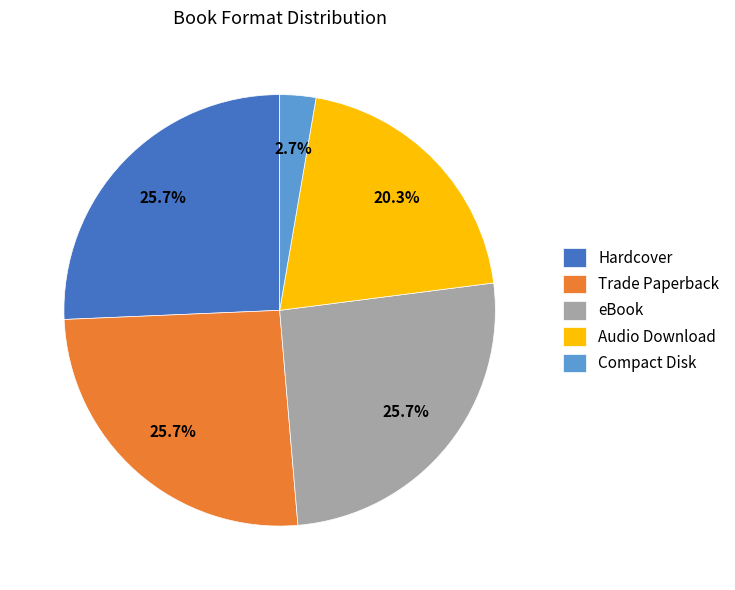

Approximately how many times larger is the value at Hardcover compared to Compact Disk?

9.5